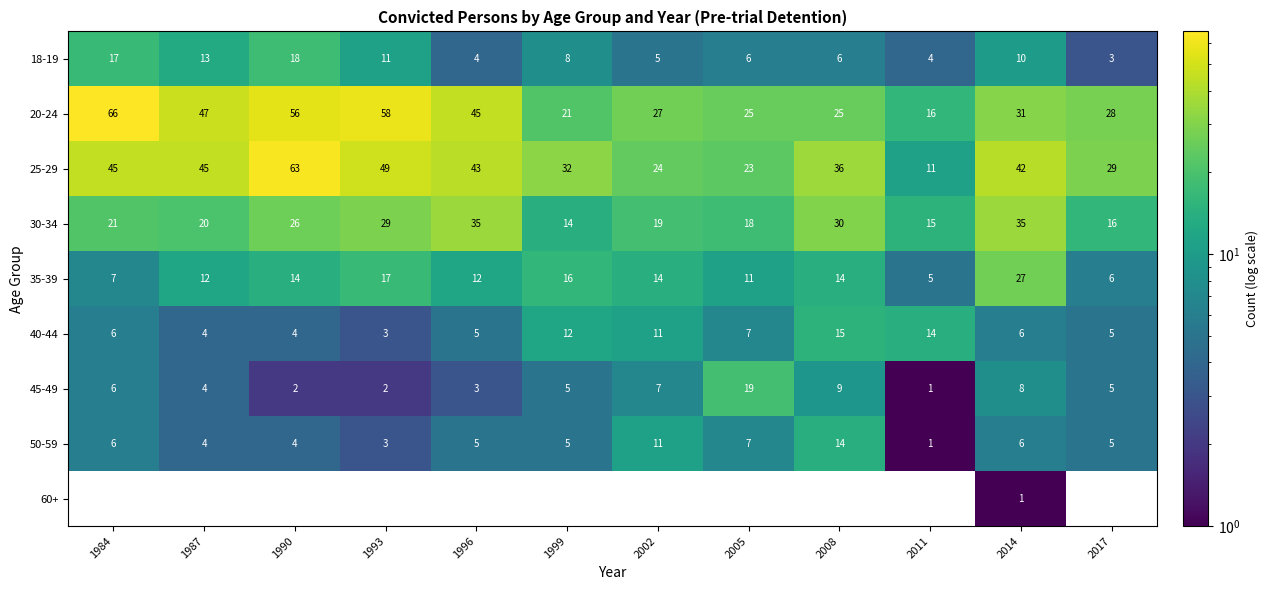

True or false: 18-19 has a value of 5 at 2002.

True